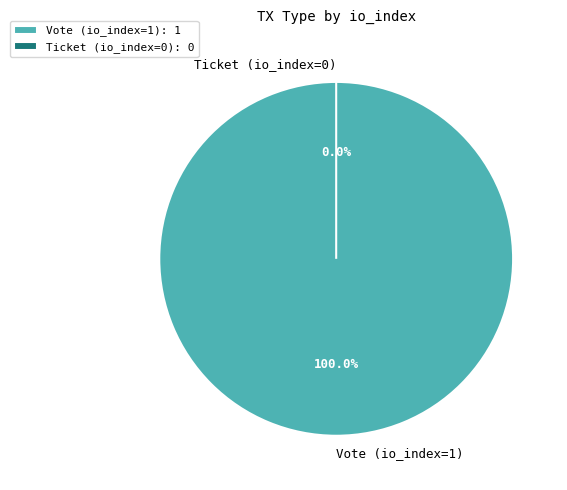

How many segments does this pie chart have?

2